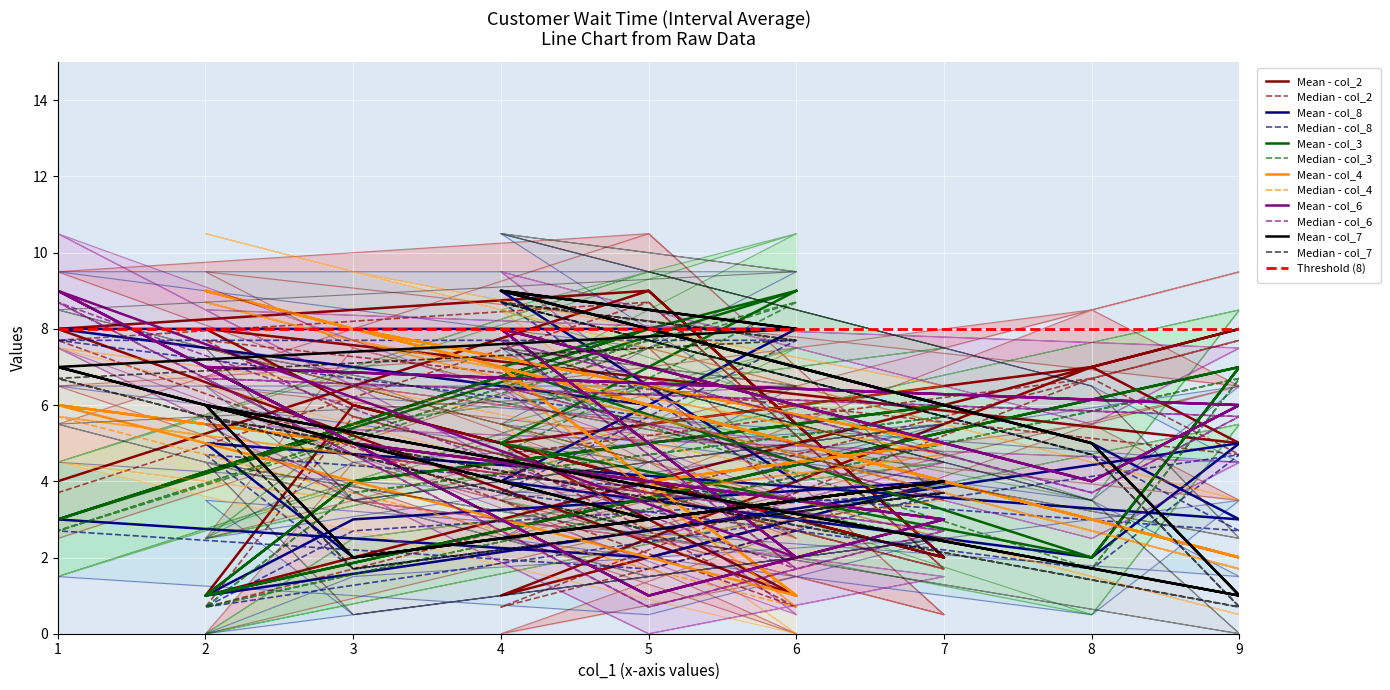

Is the value of col_2 at 3 greater than the value of col_6 at 9?

No